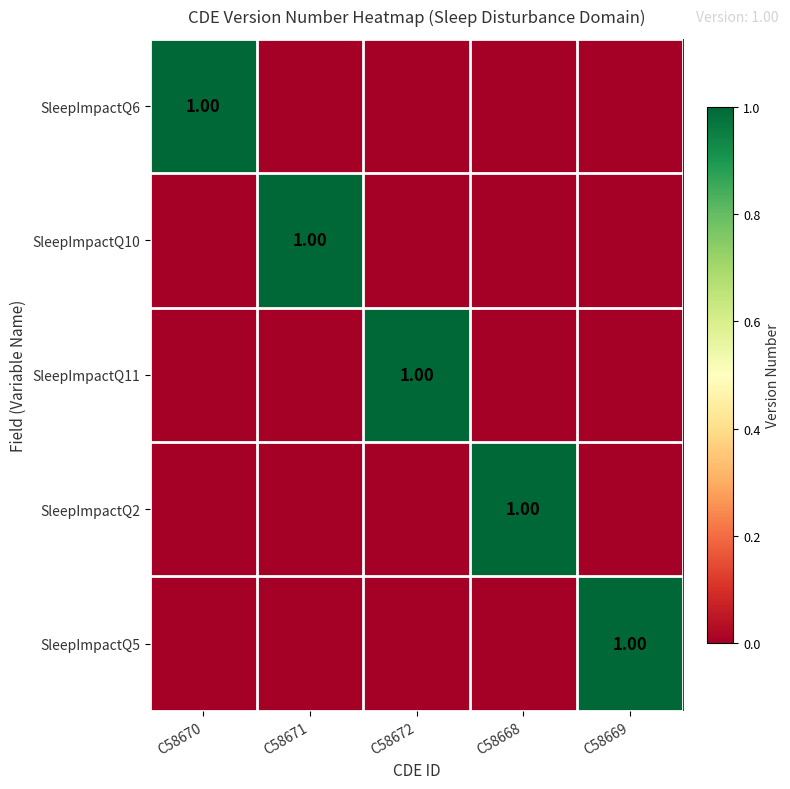

What is the highest value of the SleepImpactQ2 series?

1